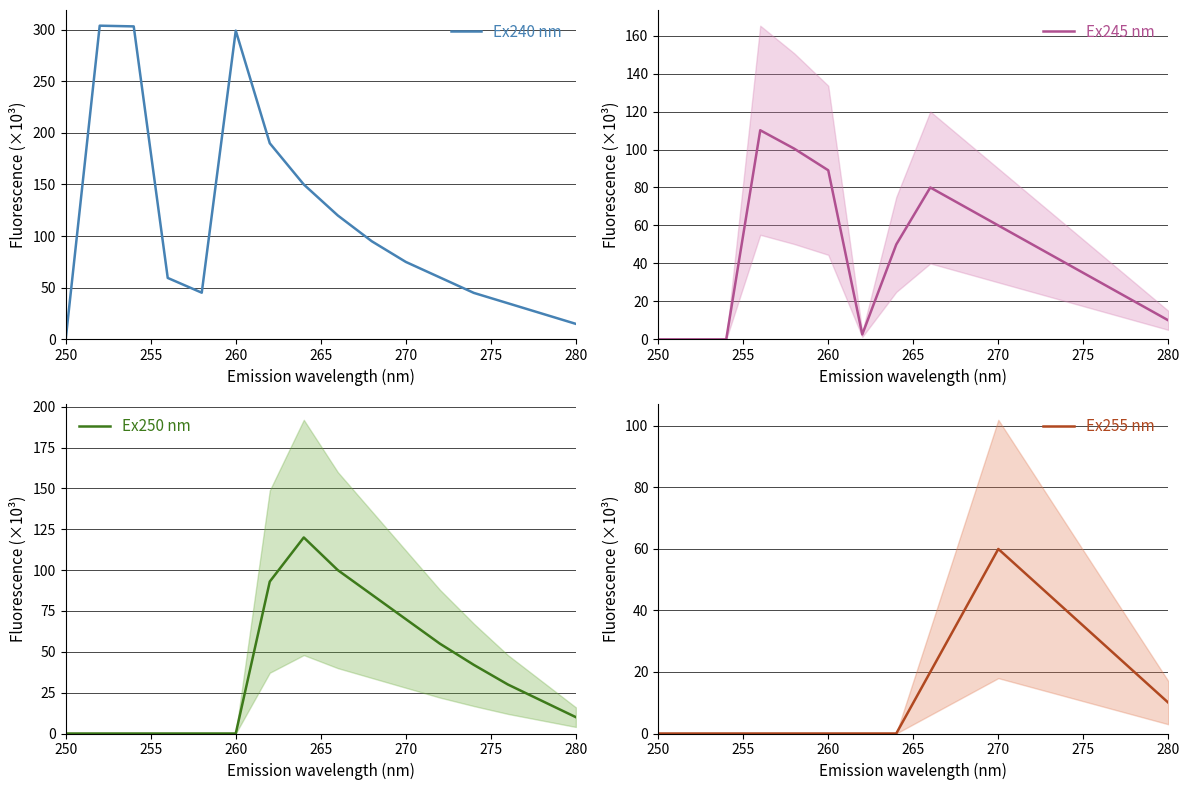

How many interior local peaks does the Ex250 nm series have?

1